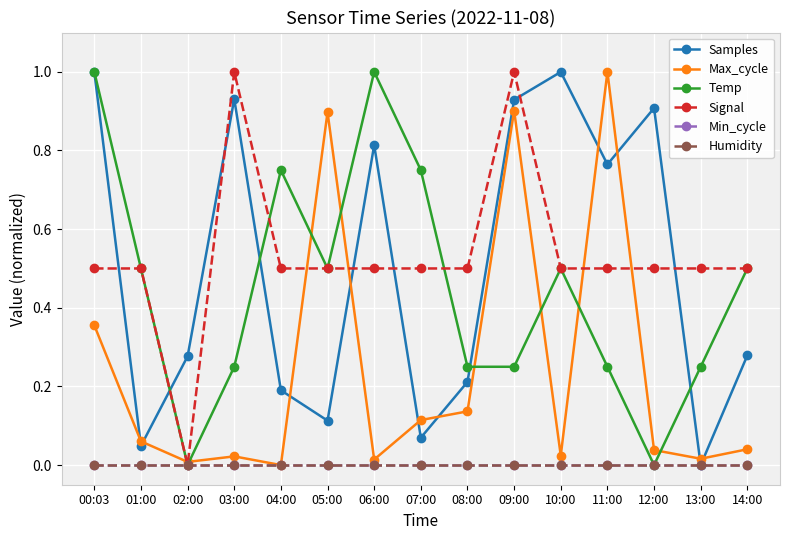

At 07:00, list the series in order from largest to smallest.

Temp, Signal, Max_cycle, Samples, Min_cycle, Humidity